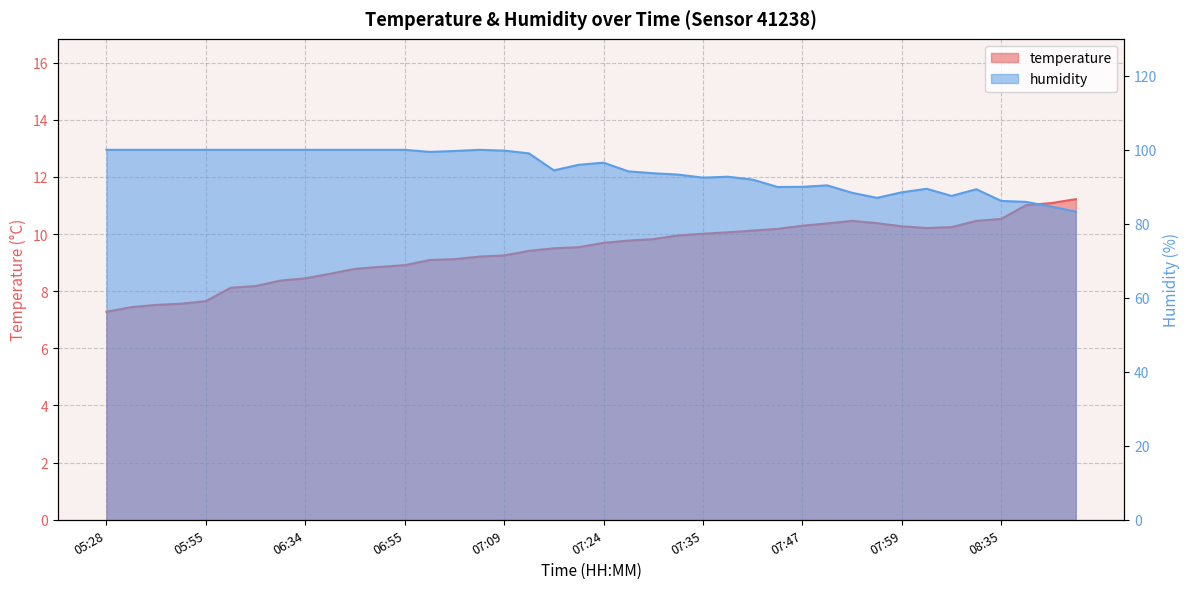

In temperature, how many points are lower than both neighbors (excluding endpoints)?

1